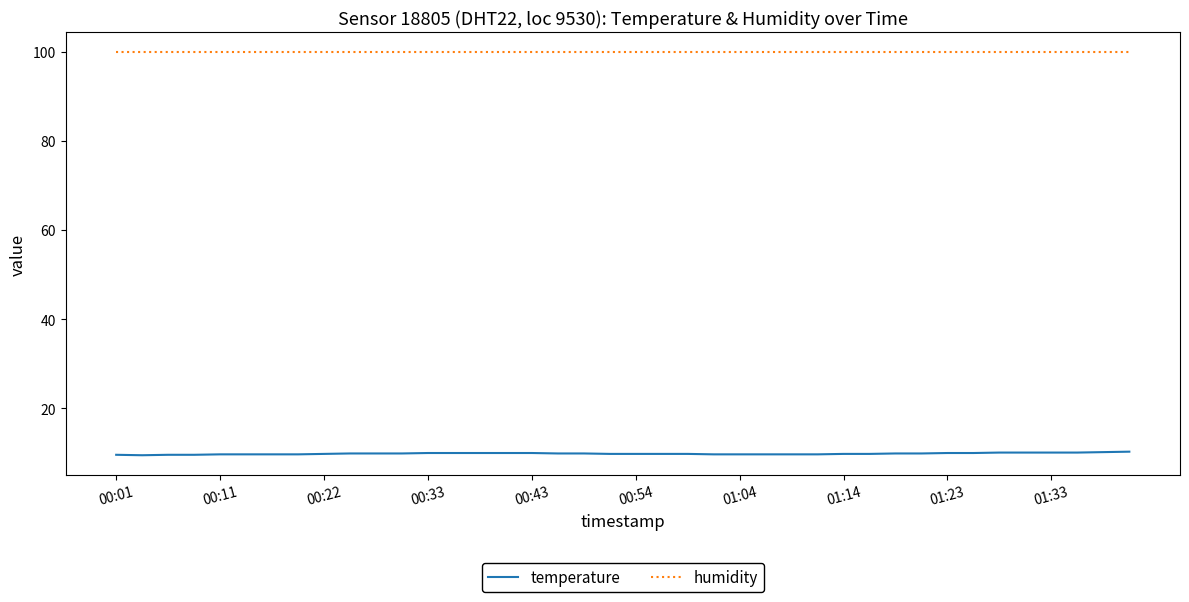

List the series in order of their overall mean, highest first.

humidity, temperature